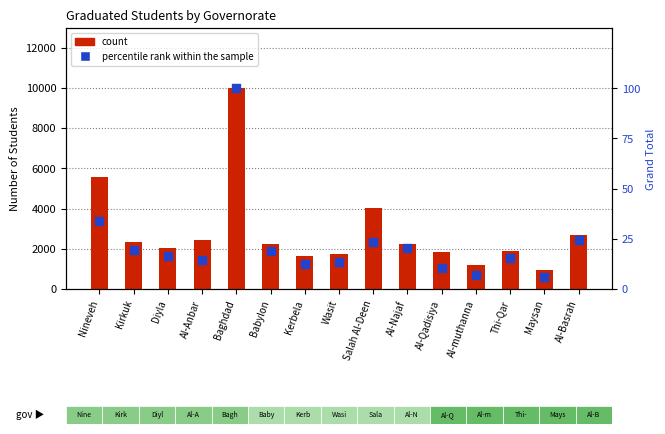

What is the total value across all series at Al-Qadisiya?

1868.4